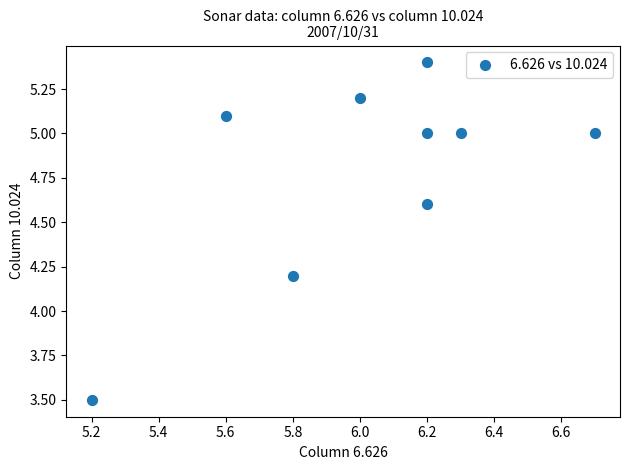

What is the average Y value?

4.8